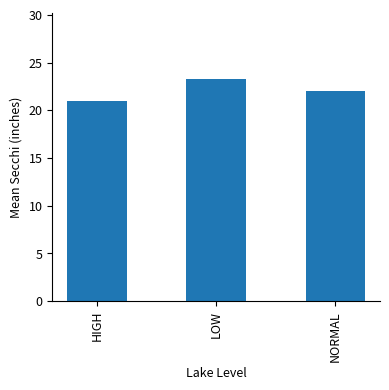

Reading left to right, transcribe all the data shown in this chart.

21.0	23.2	22.0